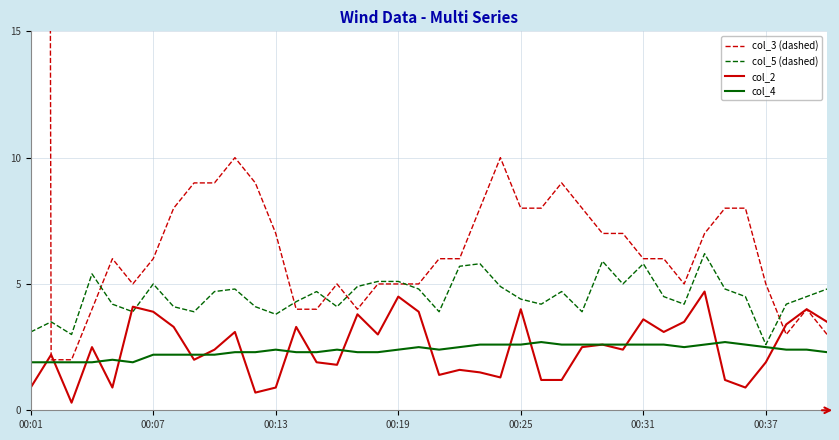

Where does the col_3 (dashed) series first go above 6?

00:01